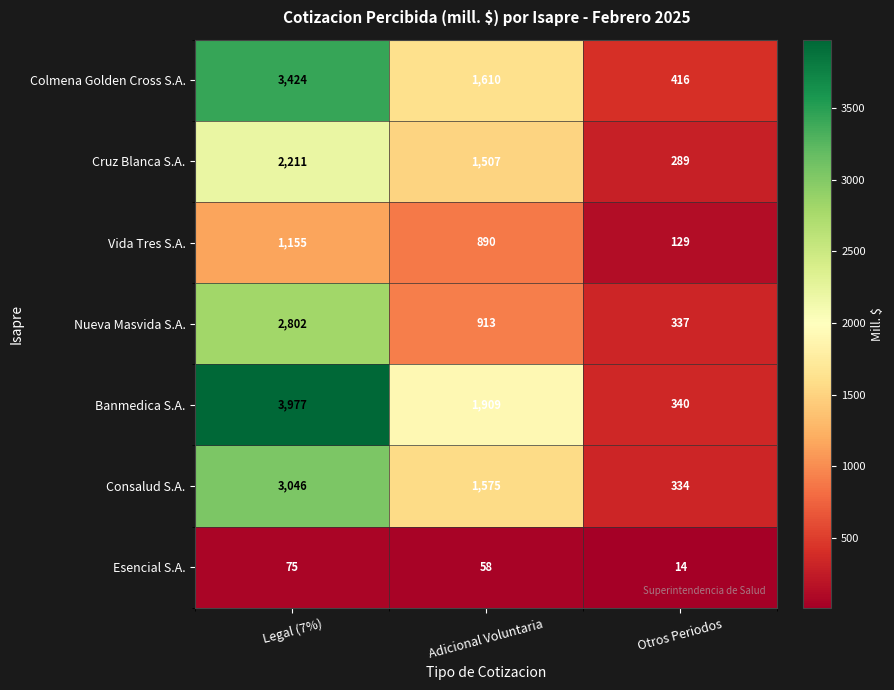

Which series changed the most between Legal (7%) and Otros Periodos?

Banmedica S.A.